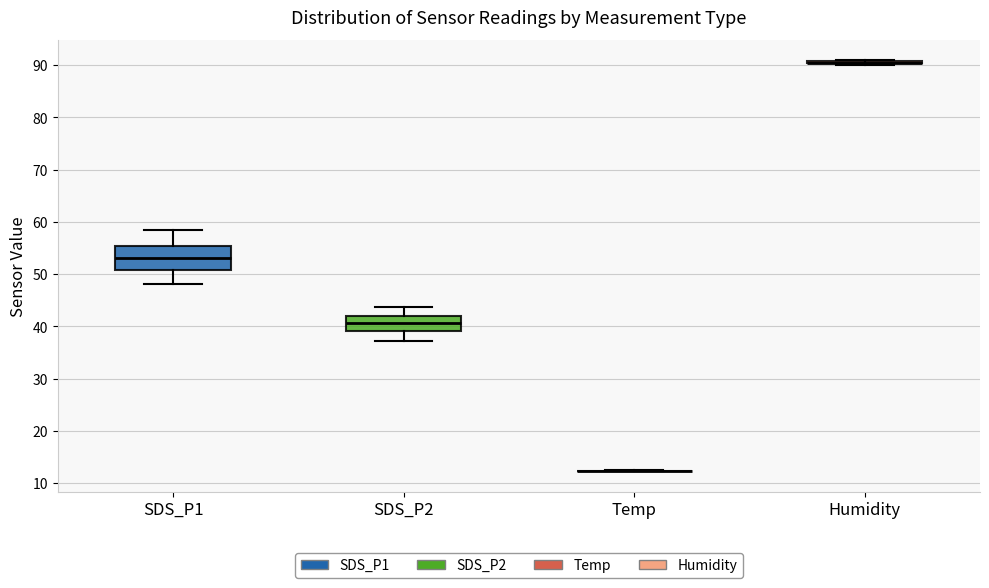

Which box is the tallest, from its lower edge to its upper edge?

SDS_P1